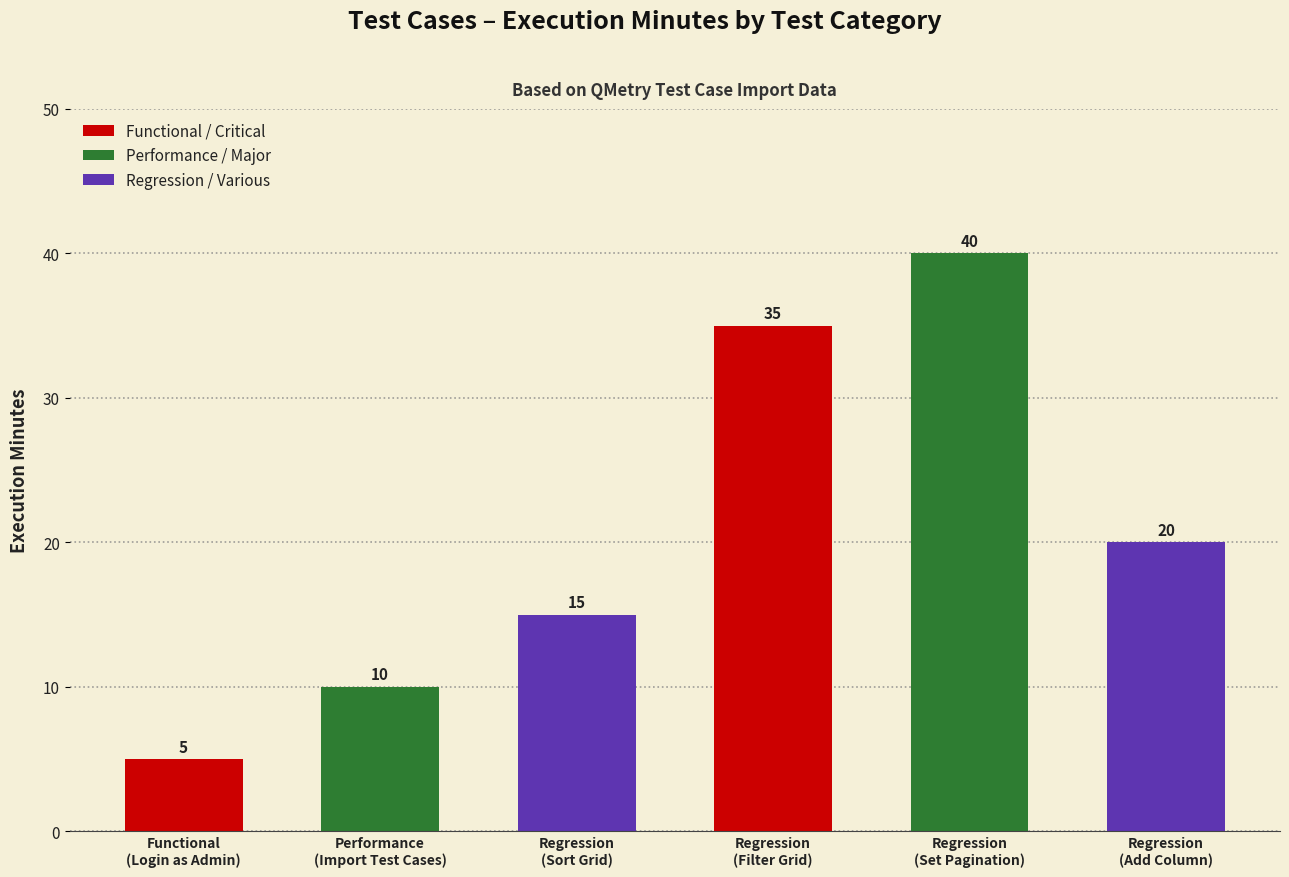

What is the smallest value displayed?

5